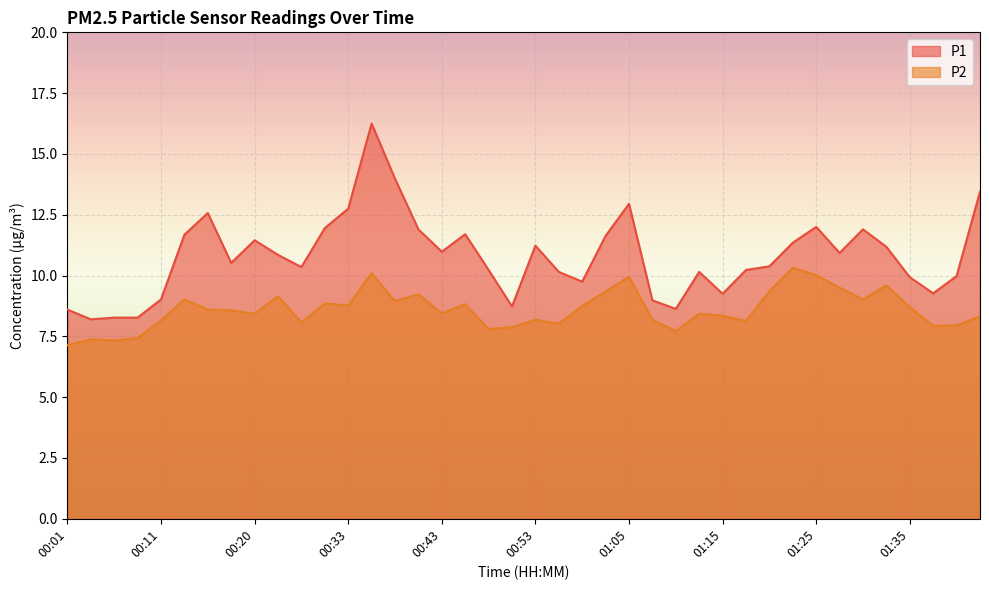

What is the average value of the P1 series?

10.8